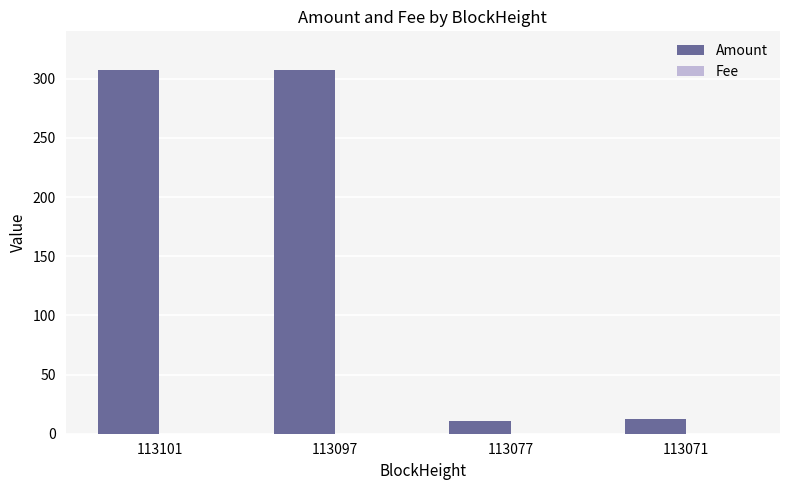

Which series changed the most between 113101 and 113071?

Amount